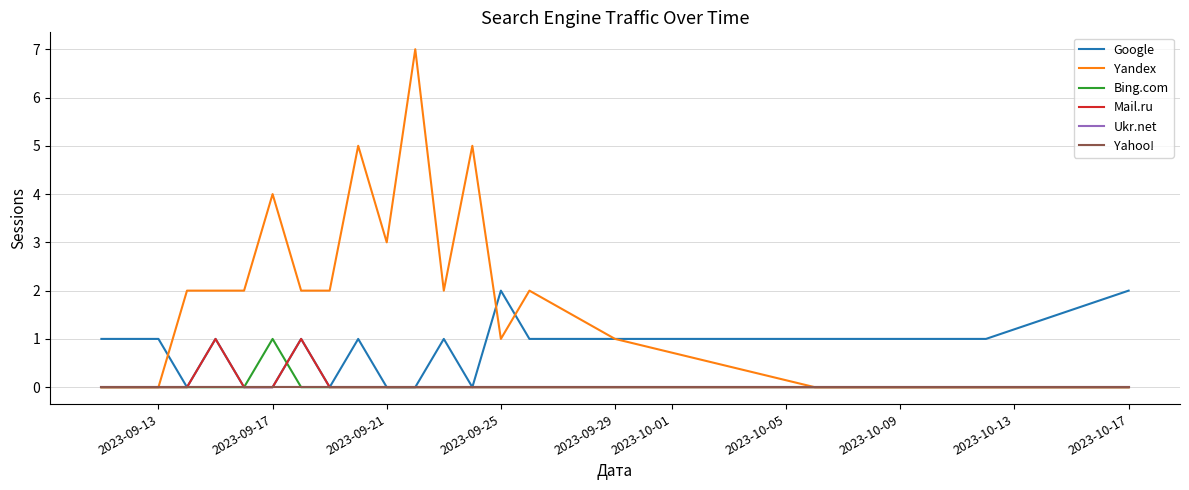

Does the chart have visible grid lines?

Yes